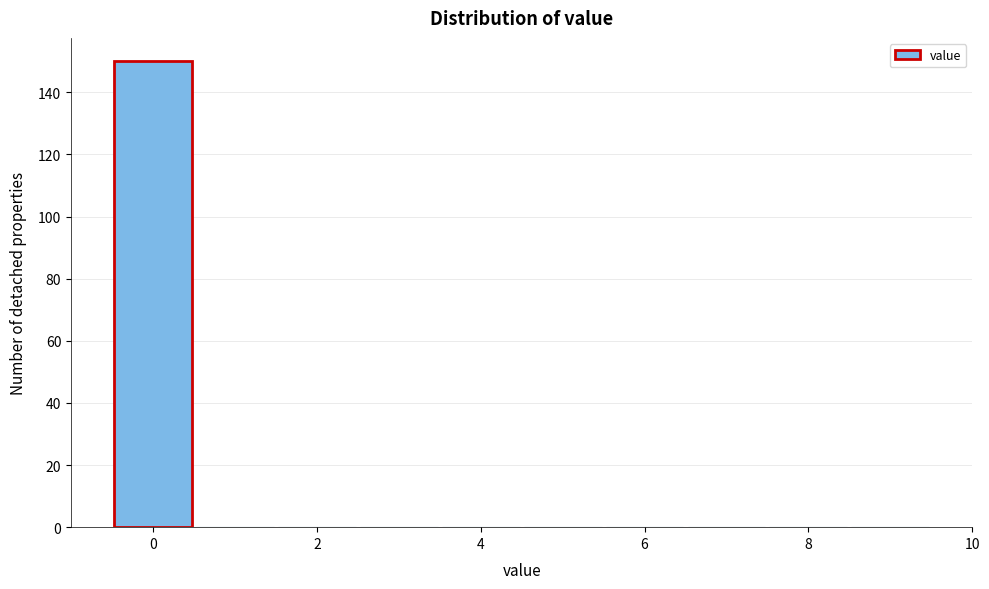

Which range on the x-axis has the tallest bar?

-0.5 to 0.5